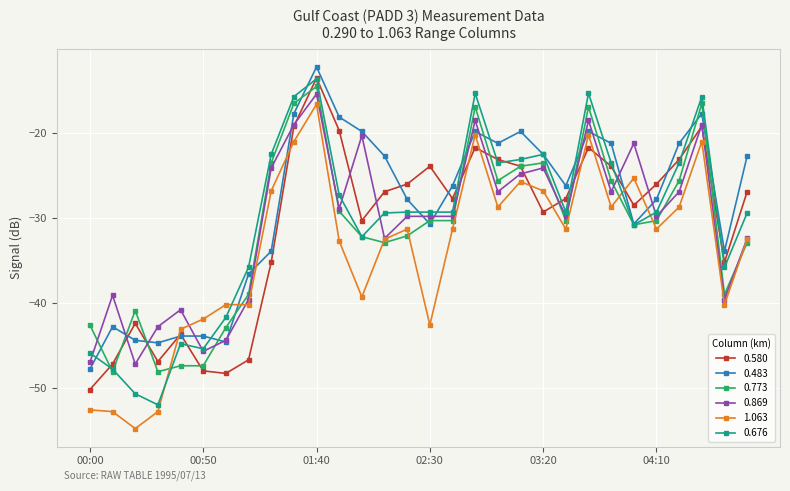

What is the greatest value displayed?

-12.2